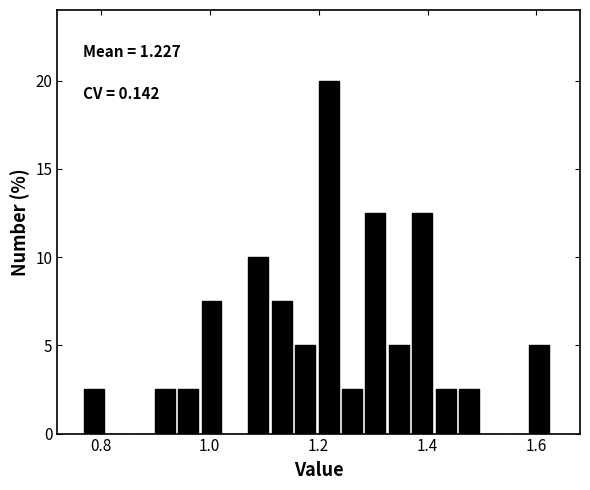

Around what value on the x-axis is the tallest bar? Give the approximate position of its centre, as read against the axis.

1.22